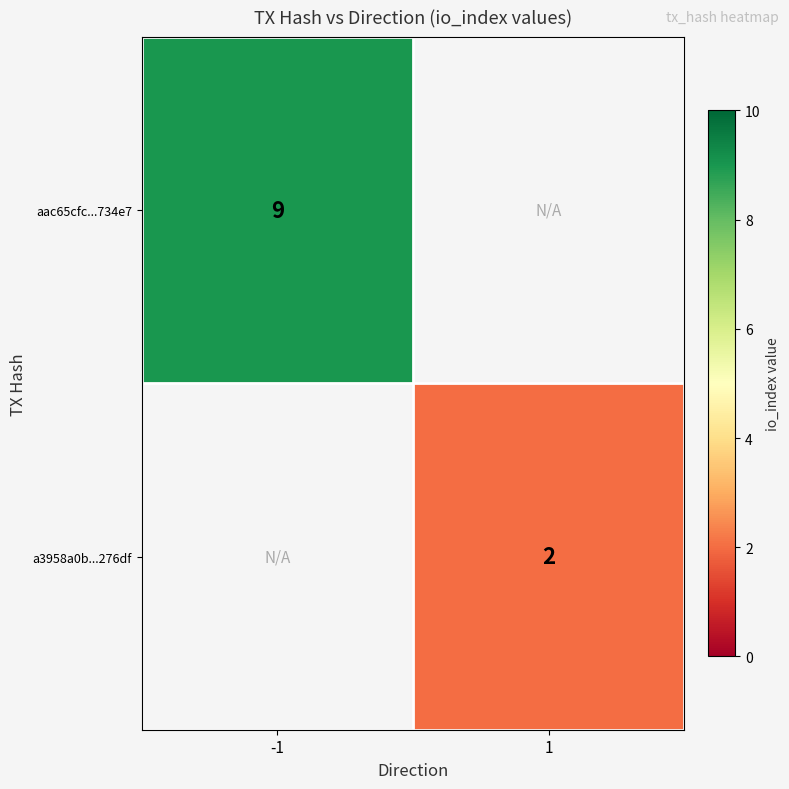

The aac65cfc...734e7 series shows 4 at -1. True or false?

False